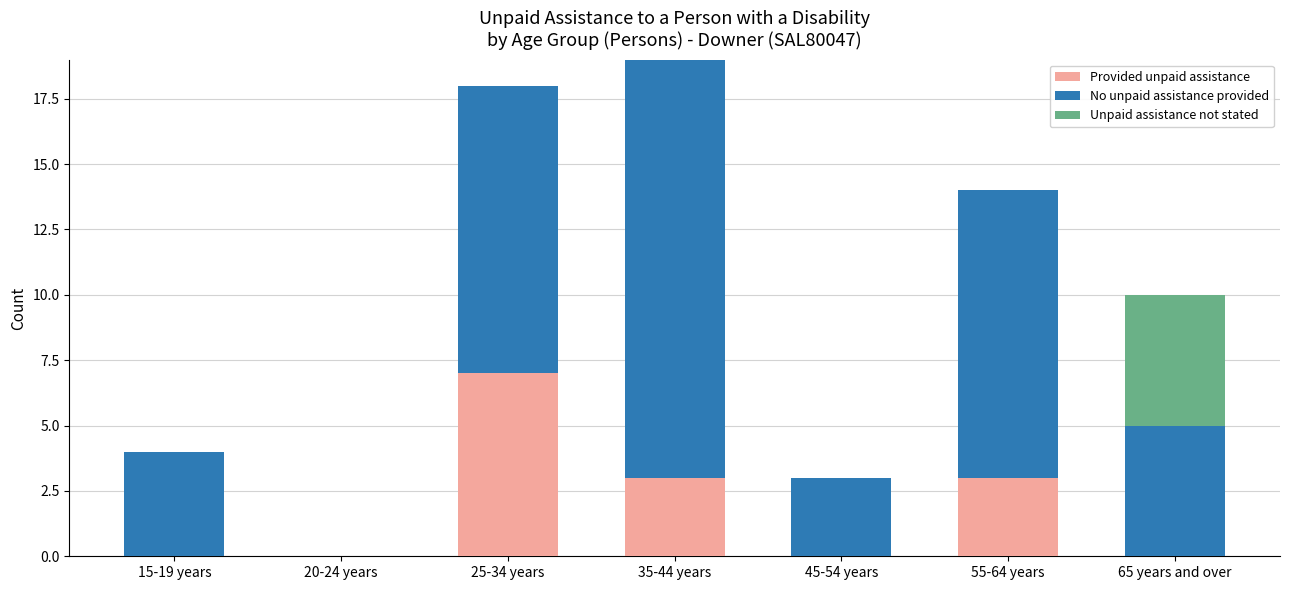

Does the chart contain stacked bars?

Yes